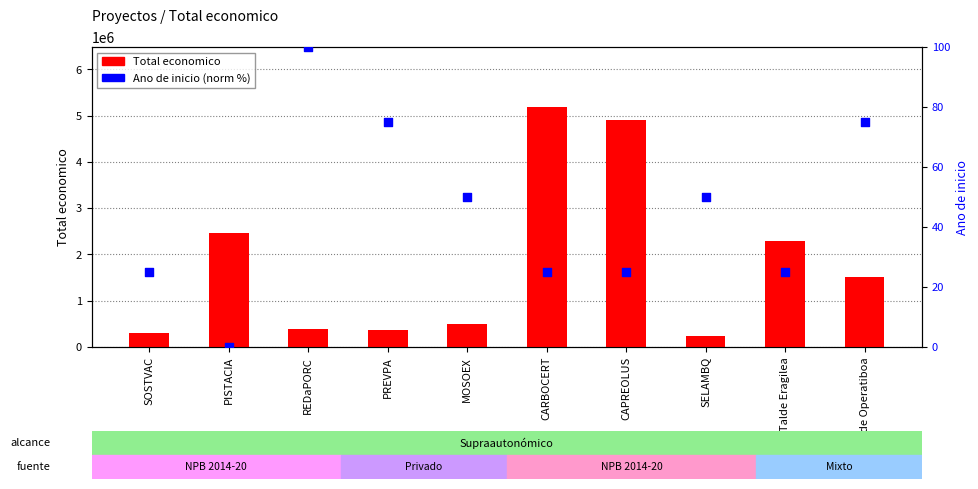

At how many categories does at least one series exceed 77730?

10